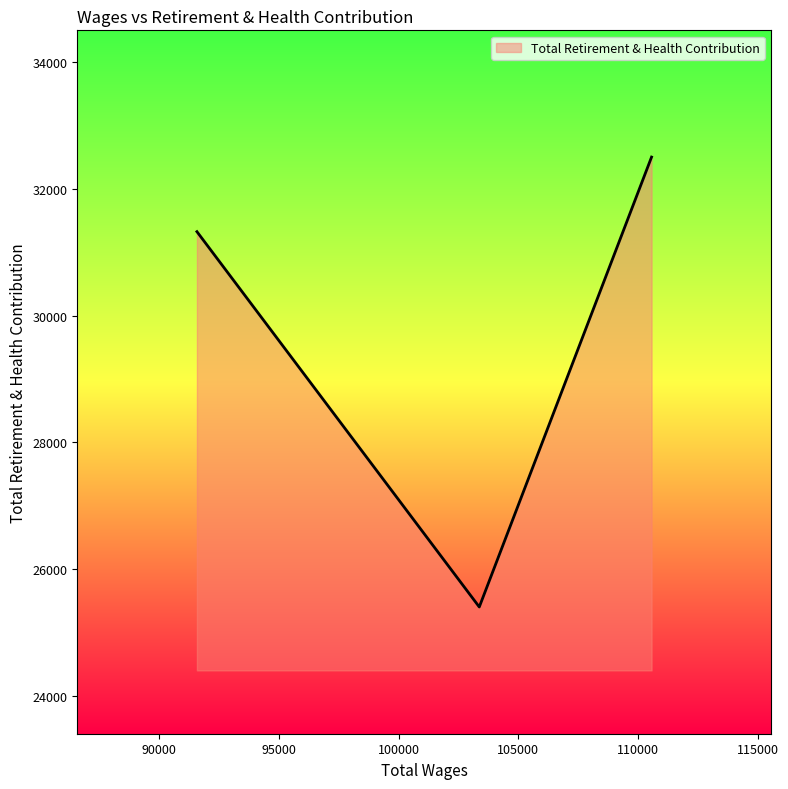

What is the difference between the maximum and second lowest values?

1177